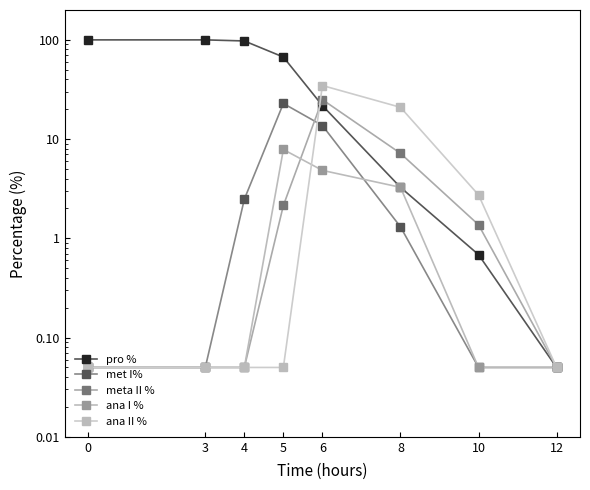

What is the approximate value of ana I % at 8?

3.3